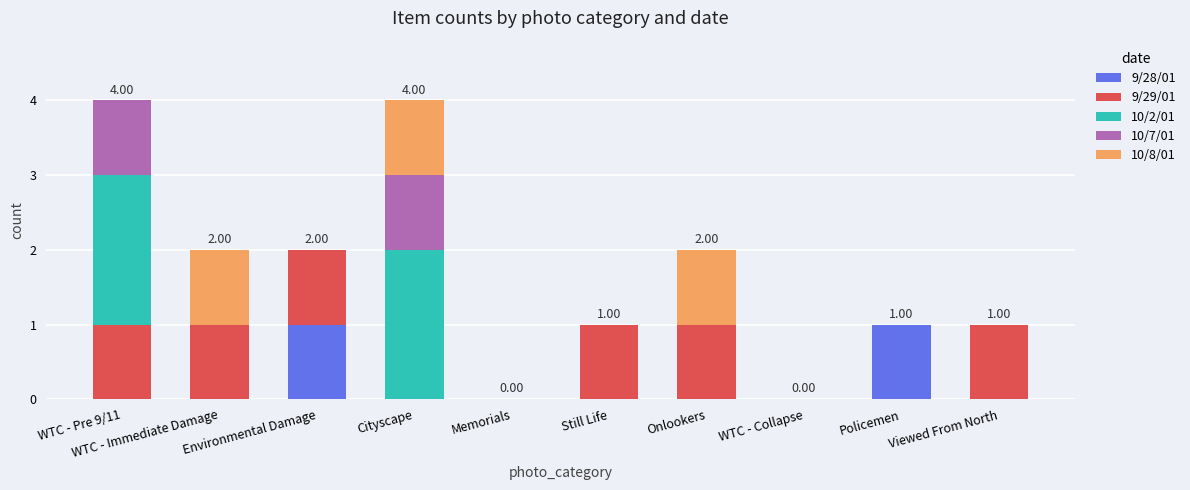

What is the total value across all series at WTC - Pre 9/11?

4